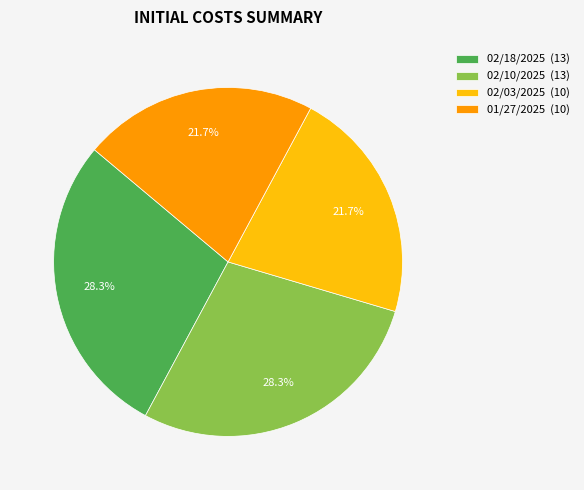

To the nearest percent, what is the average slice percentage?

25%